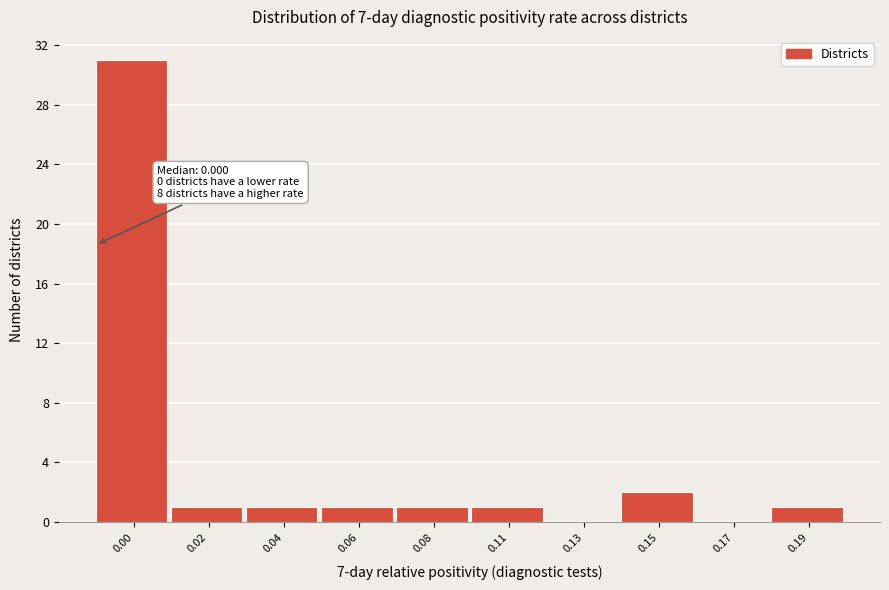

Reading left to right, extract all data points from this chart.

0.00=31	0.02=1	0.04=1	0.06=1	0.08=1	0.11=1	0.13=0	0.15=2	0.17=0	0.19=1